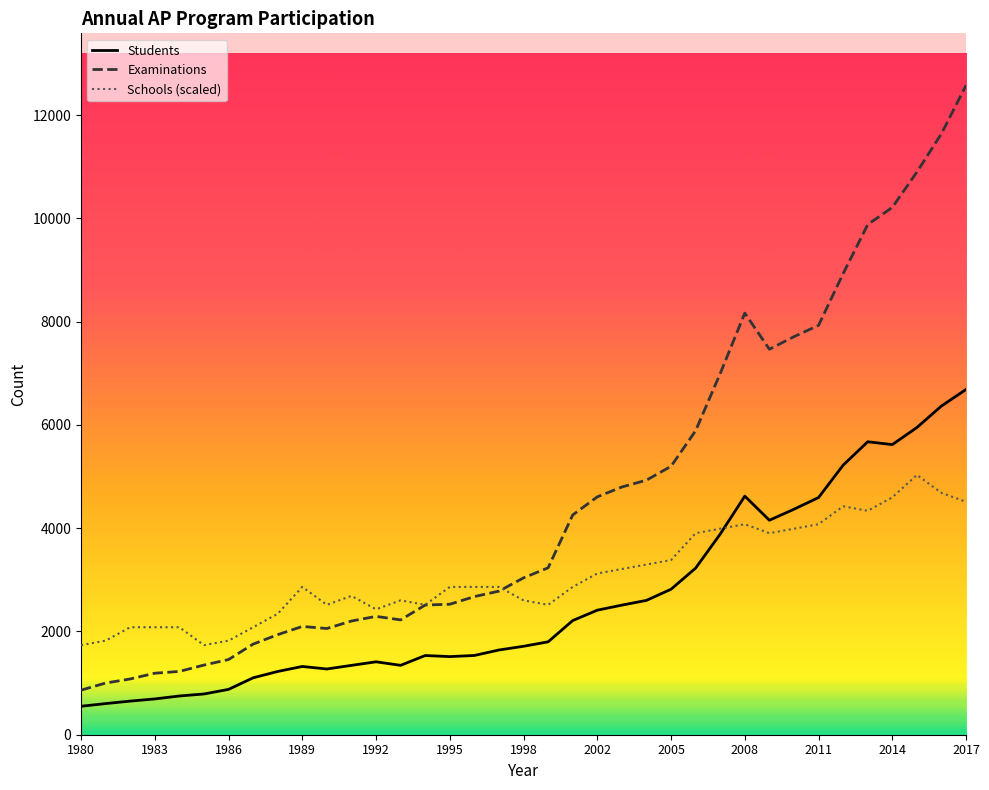

What is the maximum value for Students?

6687.0